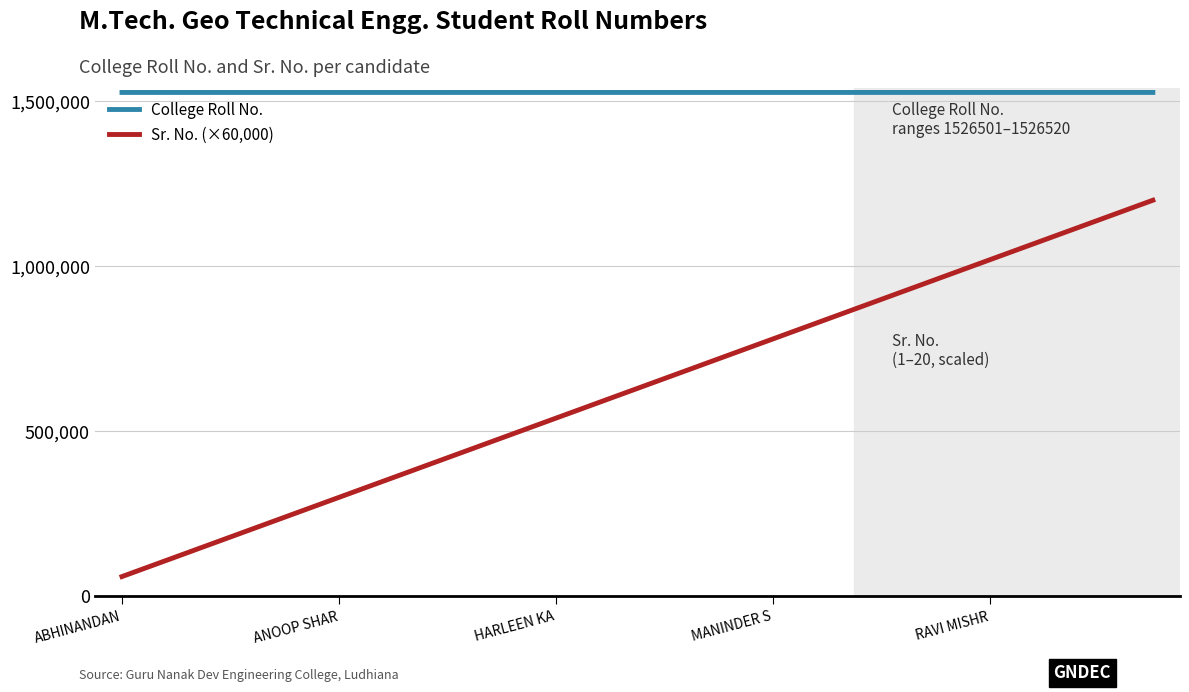

Which series has the largest range (max minus min)?

Sr. No. (×60,000)